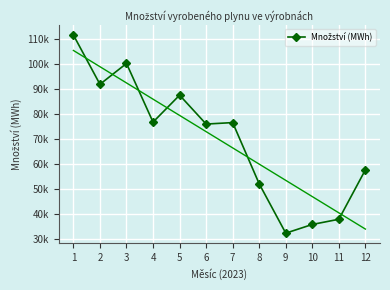

What is the sum of the values at 7 and 3?

176735.3